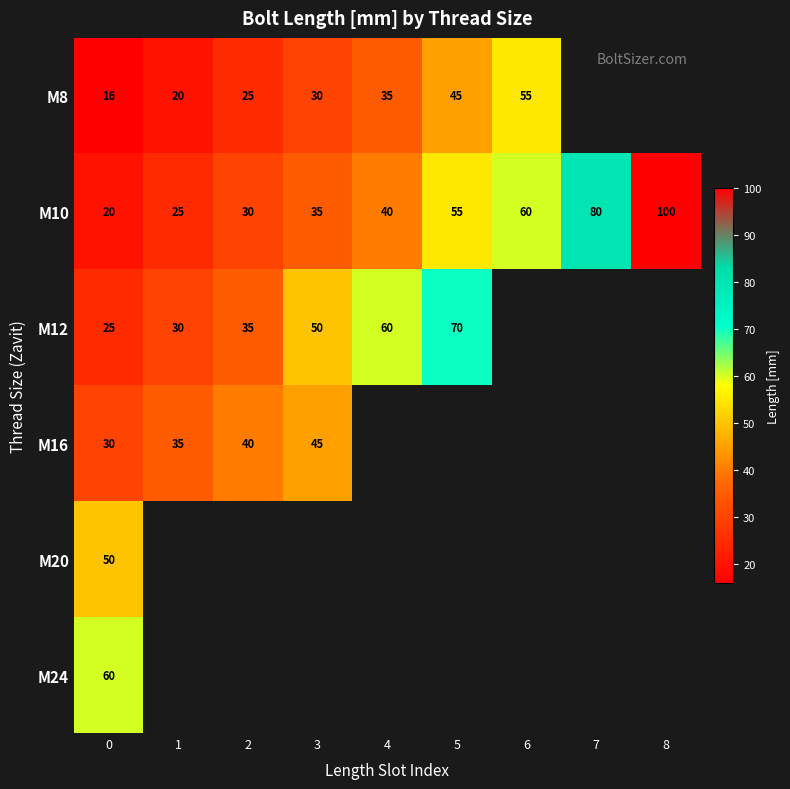

Is it true that M10 equals 40 at 4?

True